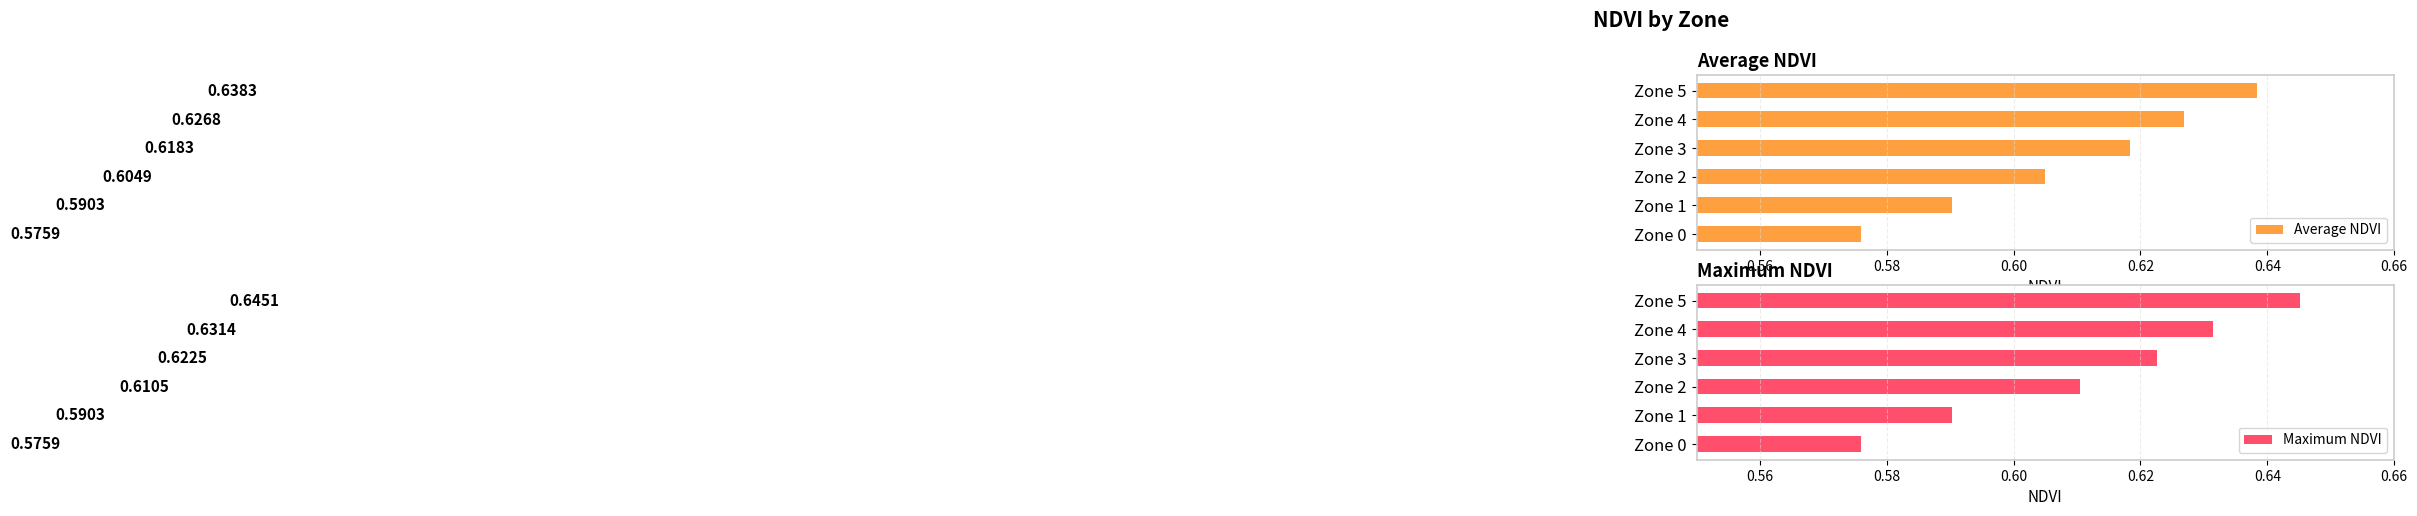

Where is Average NDVI nearest to the value 0?

Zone 0